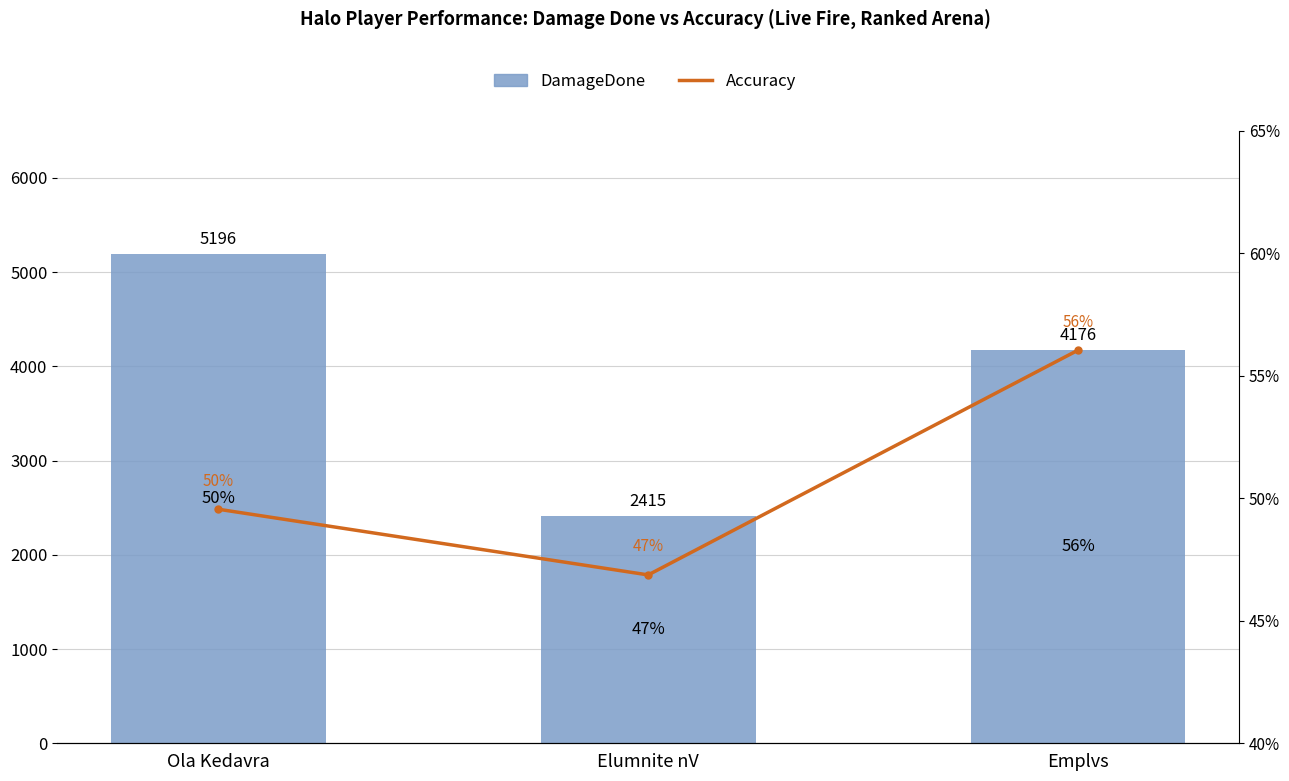

Reading left to right, transcribe all the data shown in this chart.

DamageDone: Ola Kedavra=5196.0	Elumnite nV=2415.0	Emplvs=4176.0
Accuracy: Ola Kedavra=49.5	Elumnite nV=46.9	Emplvs=56.0